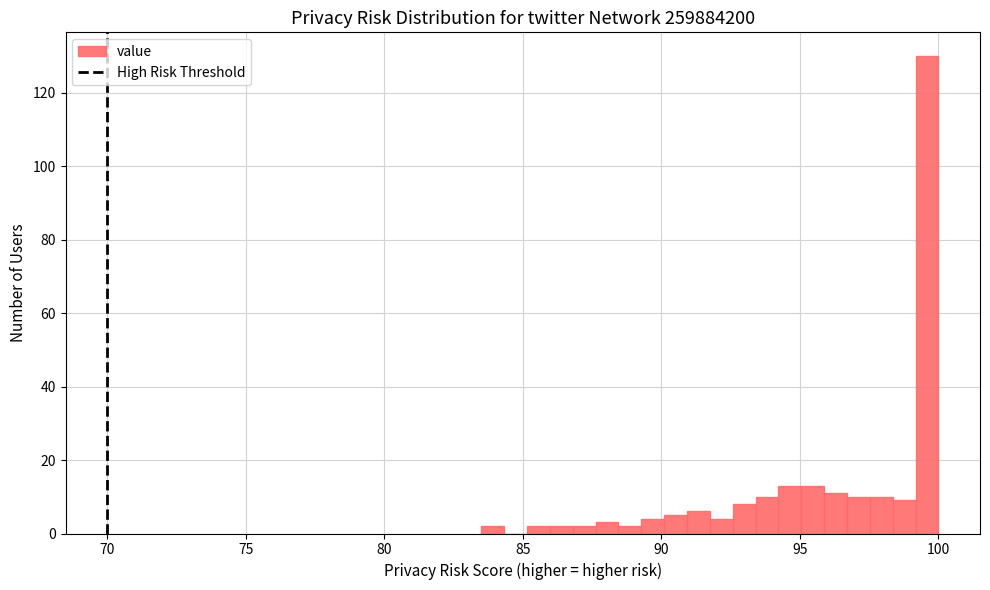

Read against the x-axis, roughly where is the centre of the tallest bar?

99.5